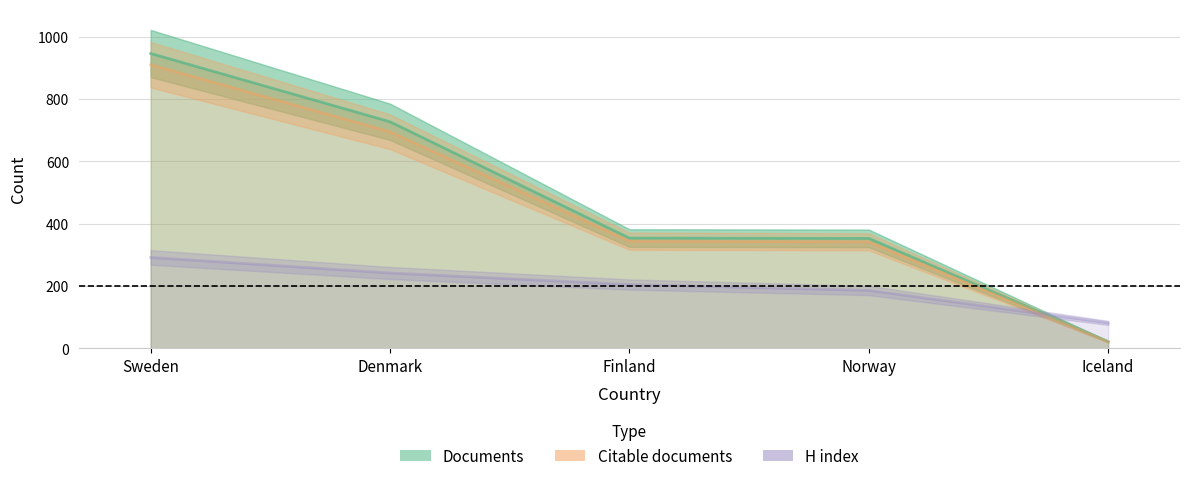

Reading left to right, what are all the values shown in this chart?

Documents: 946	727	354	353	22
Citable documents: 910	695	344	342	21
H index: 292	242	205	186	82